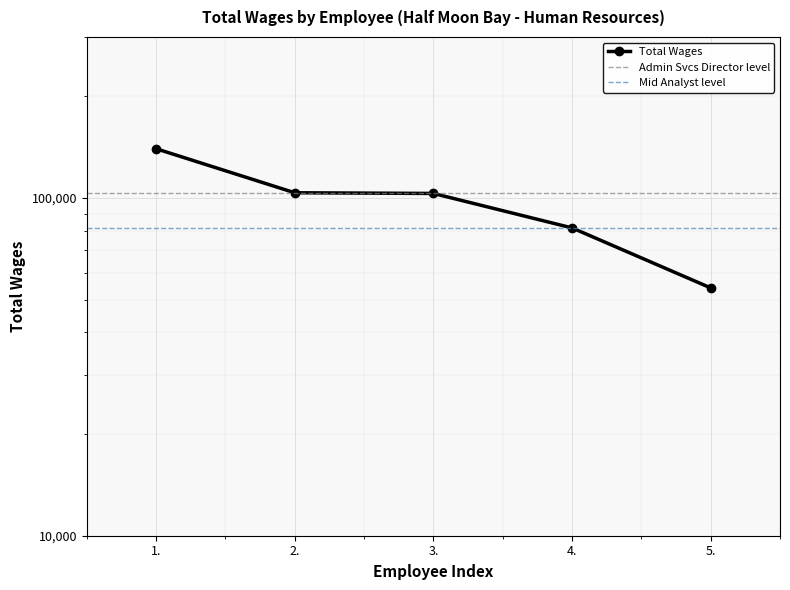

Reading left to right, list all the values displayed in this chart.

139976	103677	103193	81585	54191